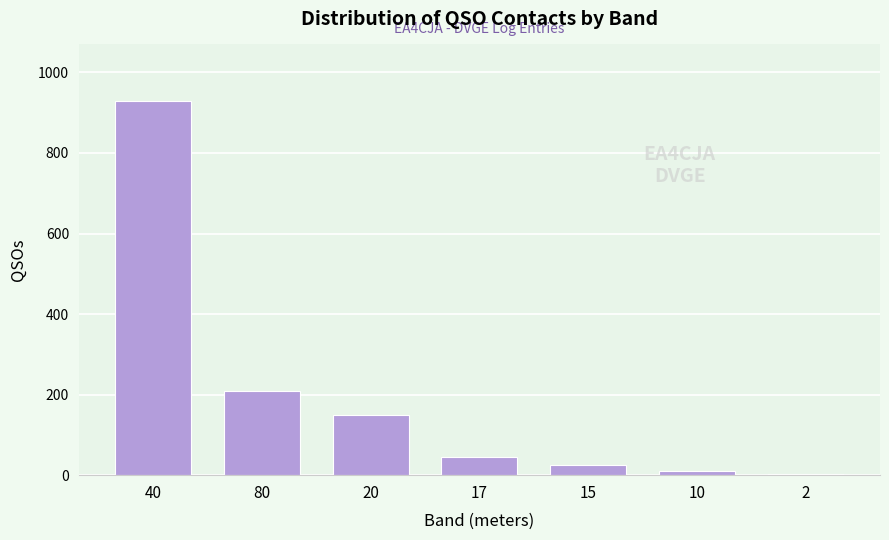

Reading left to right, transcribe all the data shown in this chart.

40=930	80=210	20=150	17=45	15=25	10=10	2=2